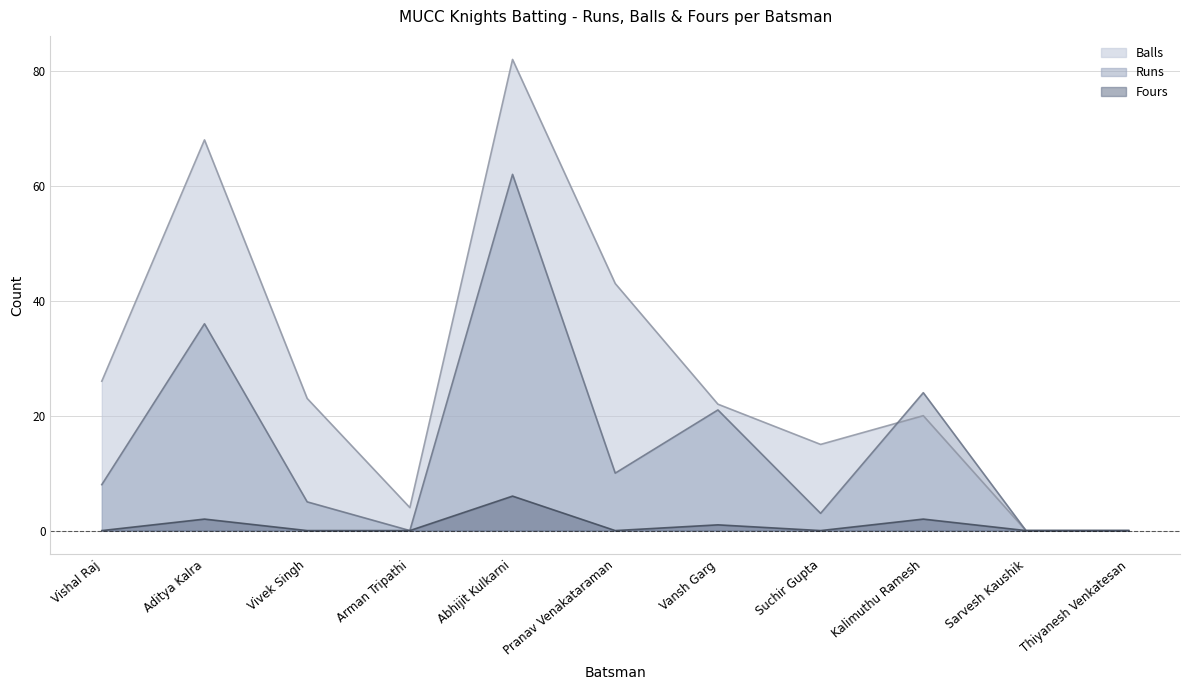

Which series ends up on top after the final intersection of Balls and Runs?

Runs